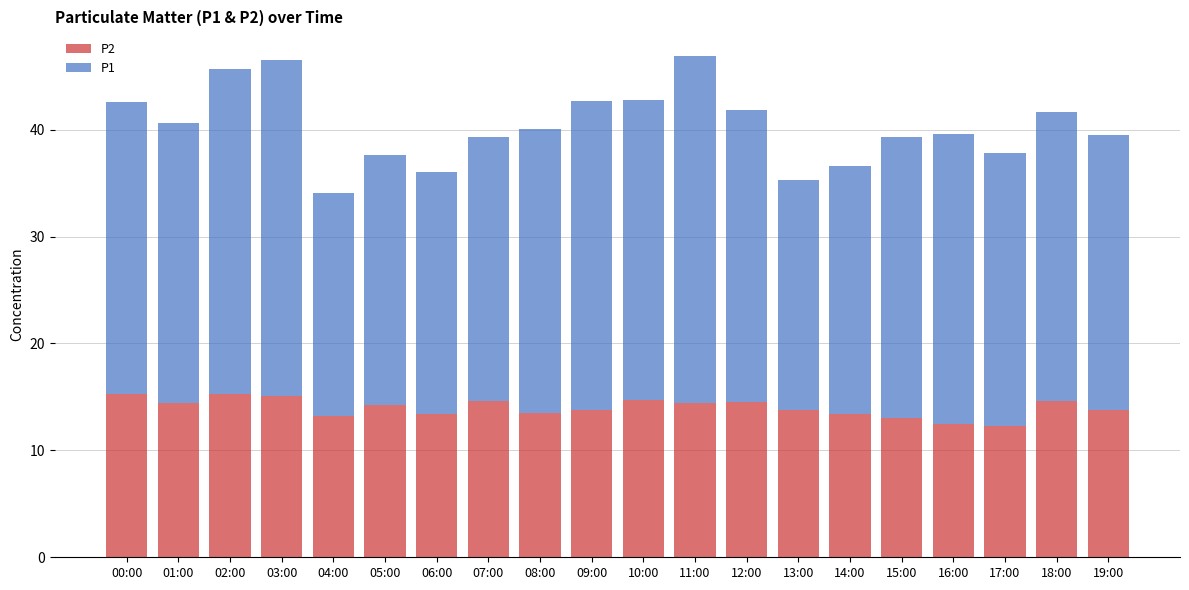

What is the total value across all series at 06:00?

36.0